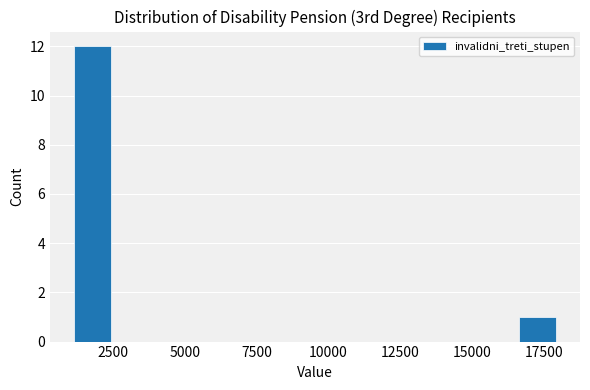

Read against the x-axis, roughly where is the centre of the tallest bar?

2000